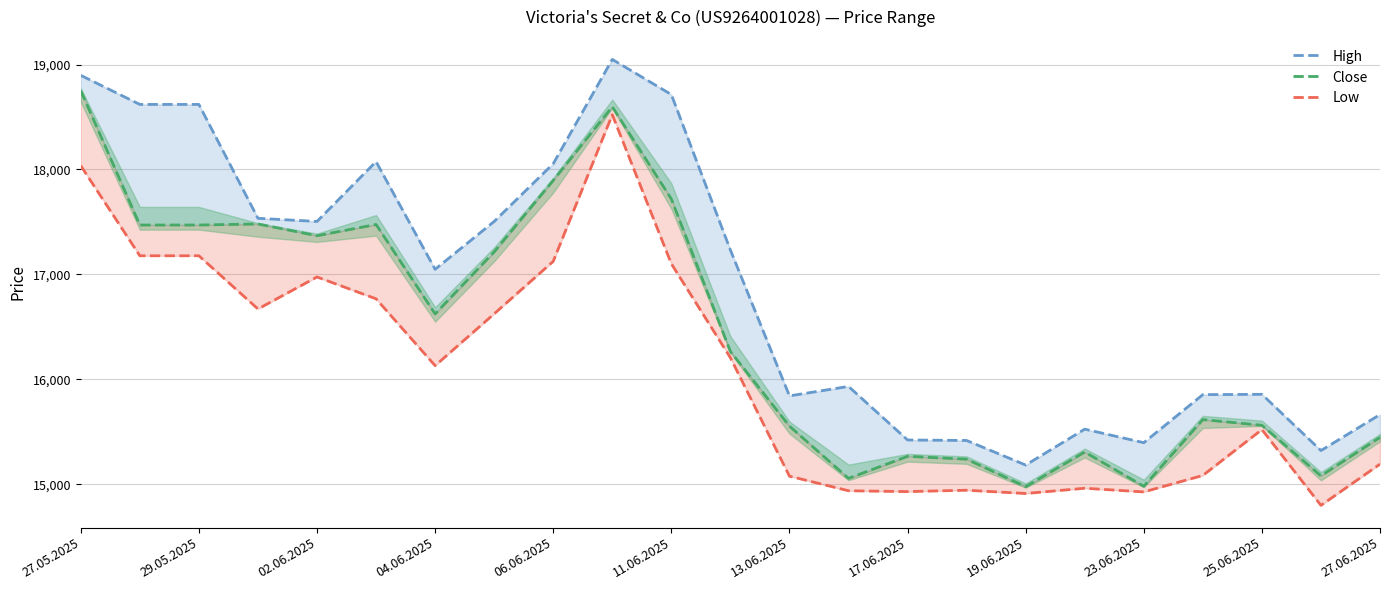

What is the maximum value for High?

19049